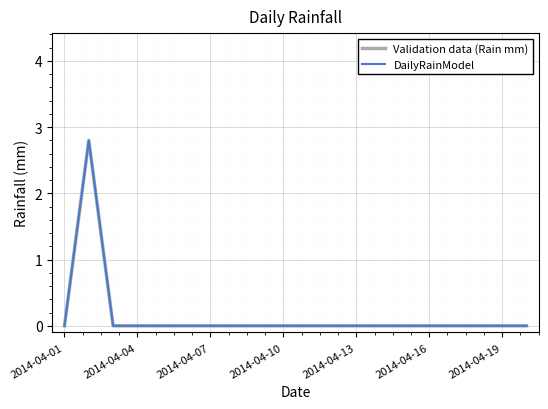

Does the chart have visible grid lines?

Yes